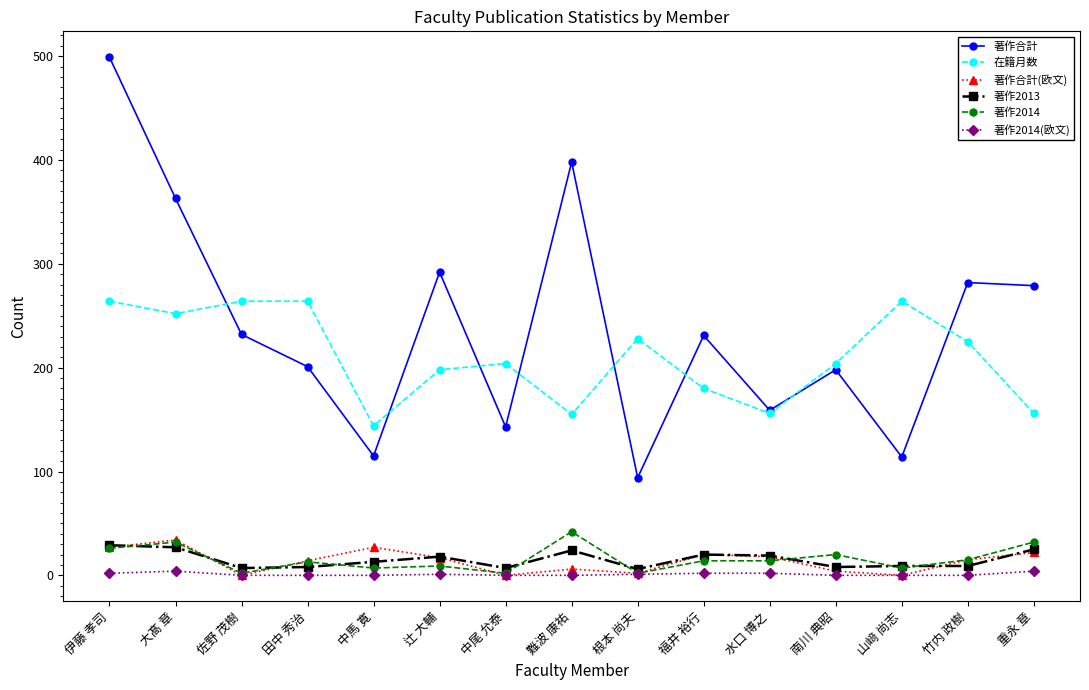

True or false: 在籍月数 has a value of 274 at 水口 博之.

False